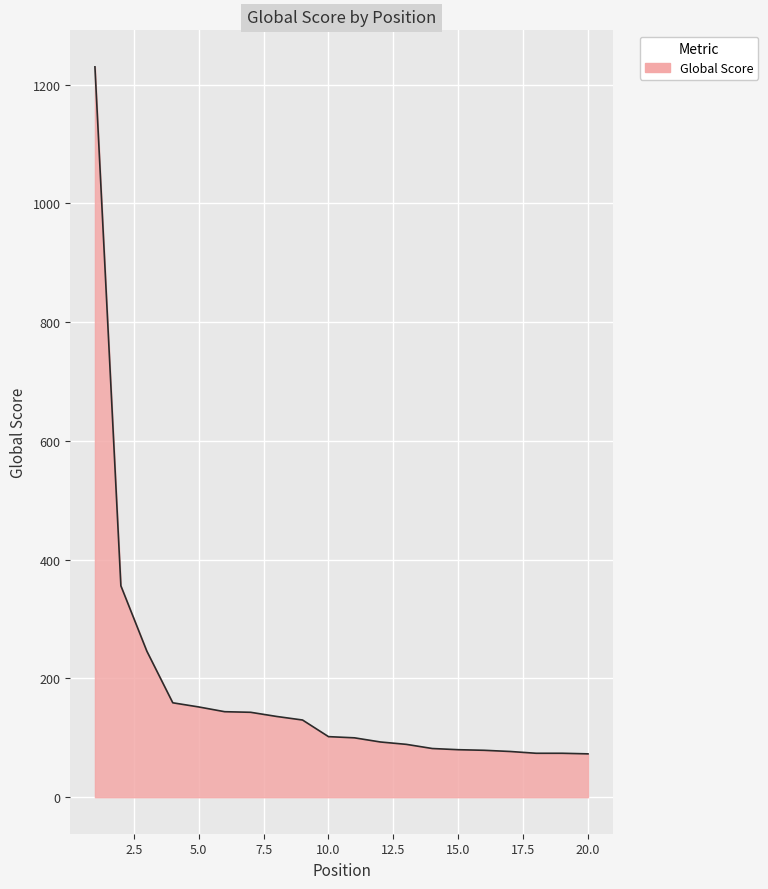

How many lines are shown in the chart?

1